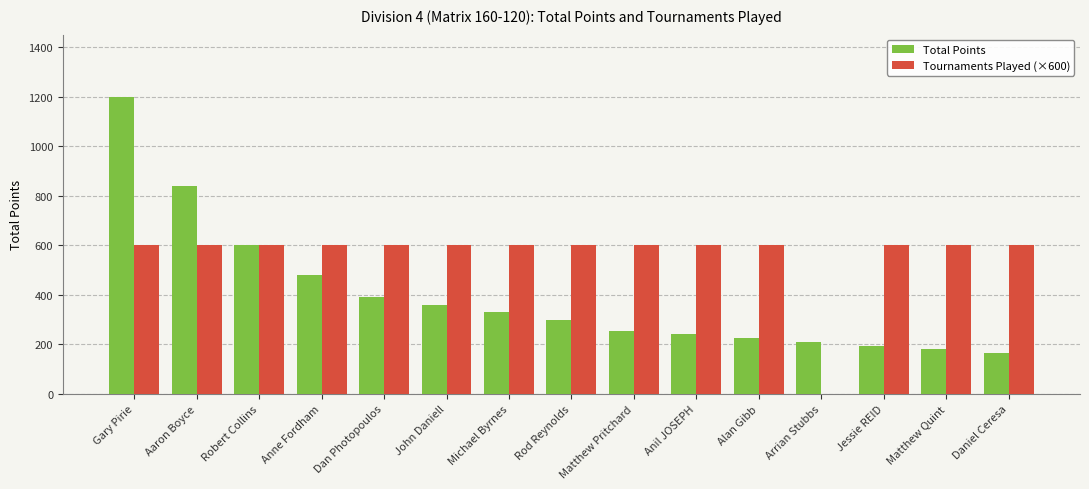

What is the maximum value shown in the chart?

1200